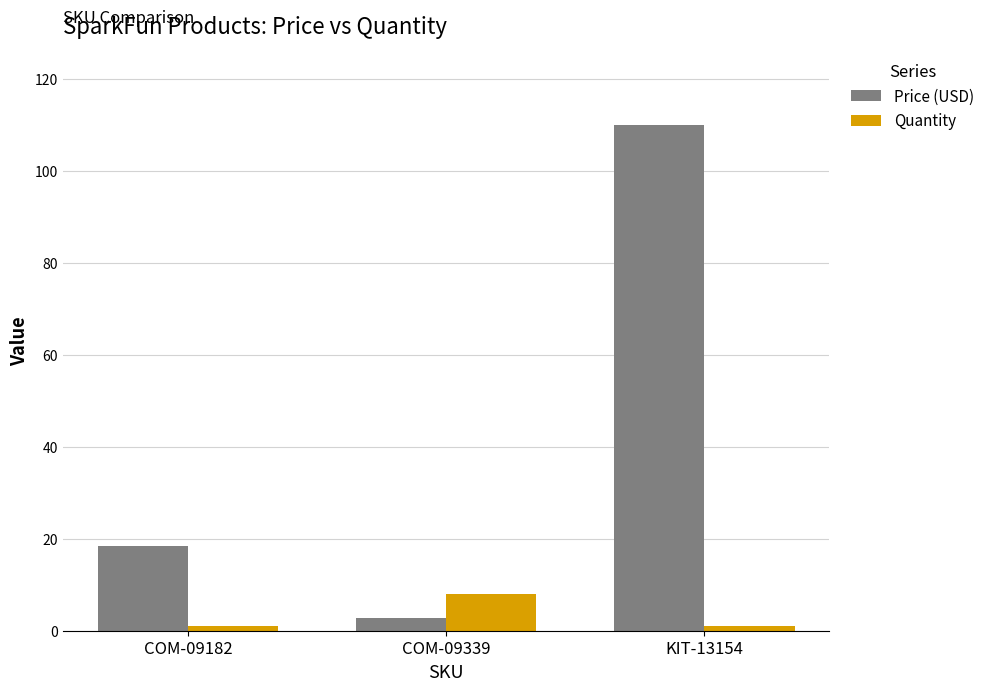

At which category does the chart reach its peak across all series?

KIT-13154